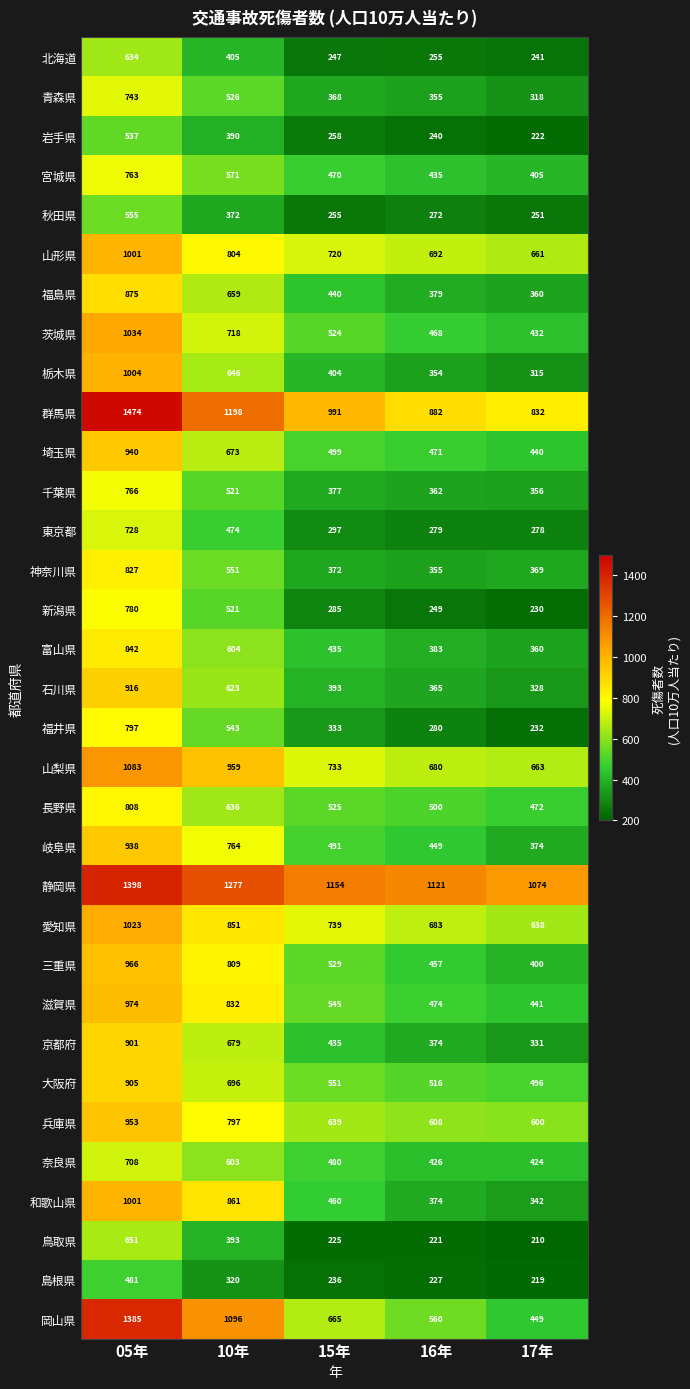

What is the highest value of the 三重県 series?

966